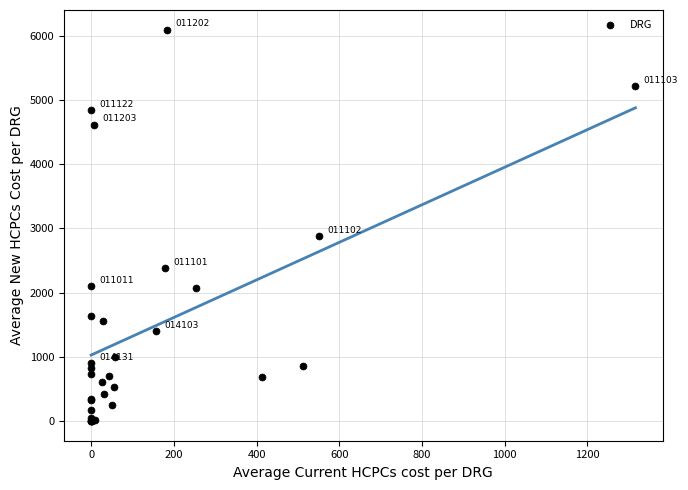

What Y value in the scatter plot is closest to 3048?

2879.6